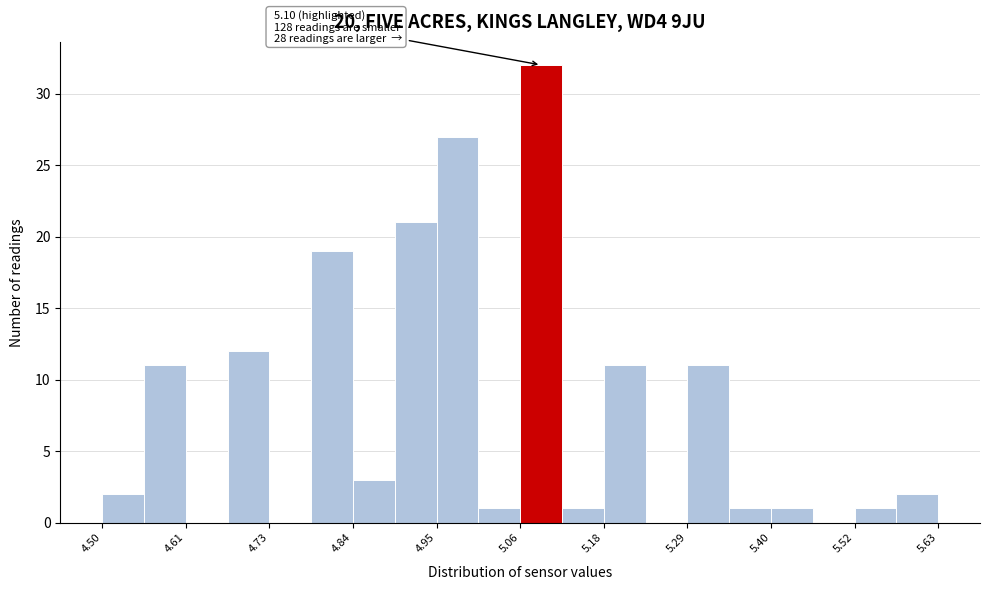

Around what value on the x-axis is the tallest bar? Give the approximate position of its centre, as read against the axis.

5.10